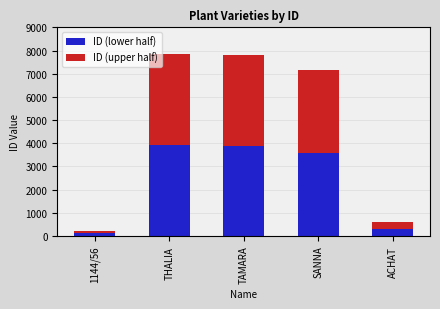

What are all the series names shown in the legend?

ID (lower half), ID (upper half)